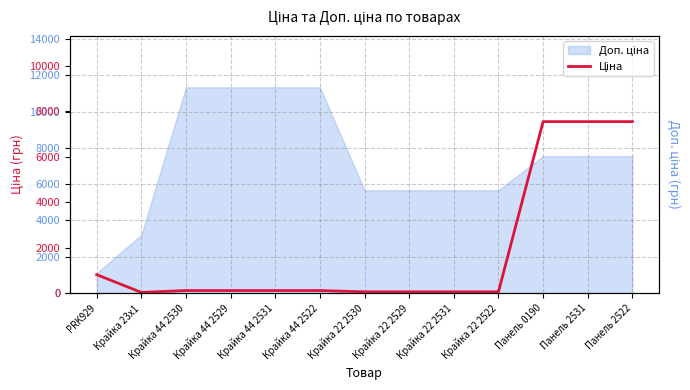

What is the average value?

1858.7